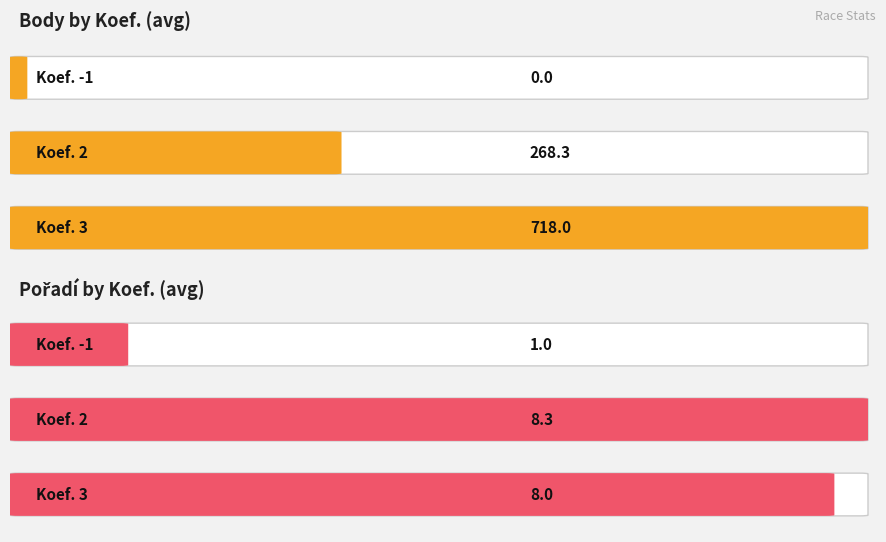

Is the value of Body at 4 greater than the value of Pořadí at 3?

Yes